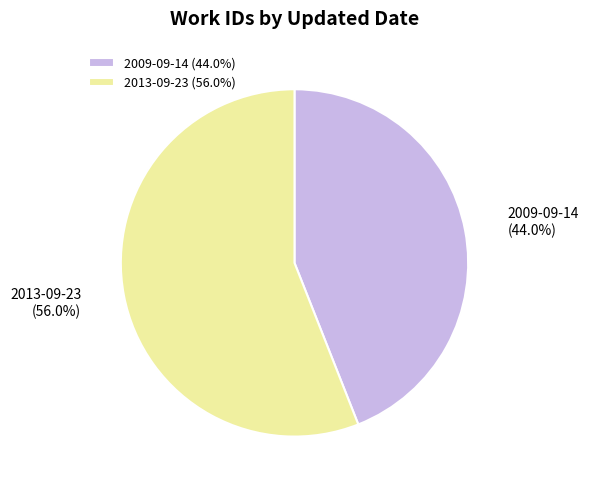

What is the smallest slice in the pie chart?

2009-09-14